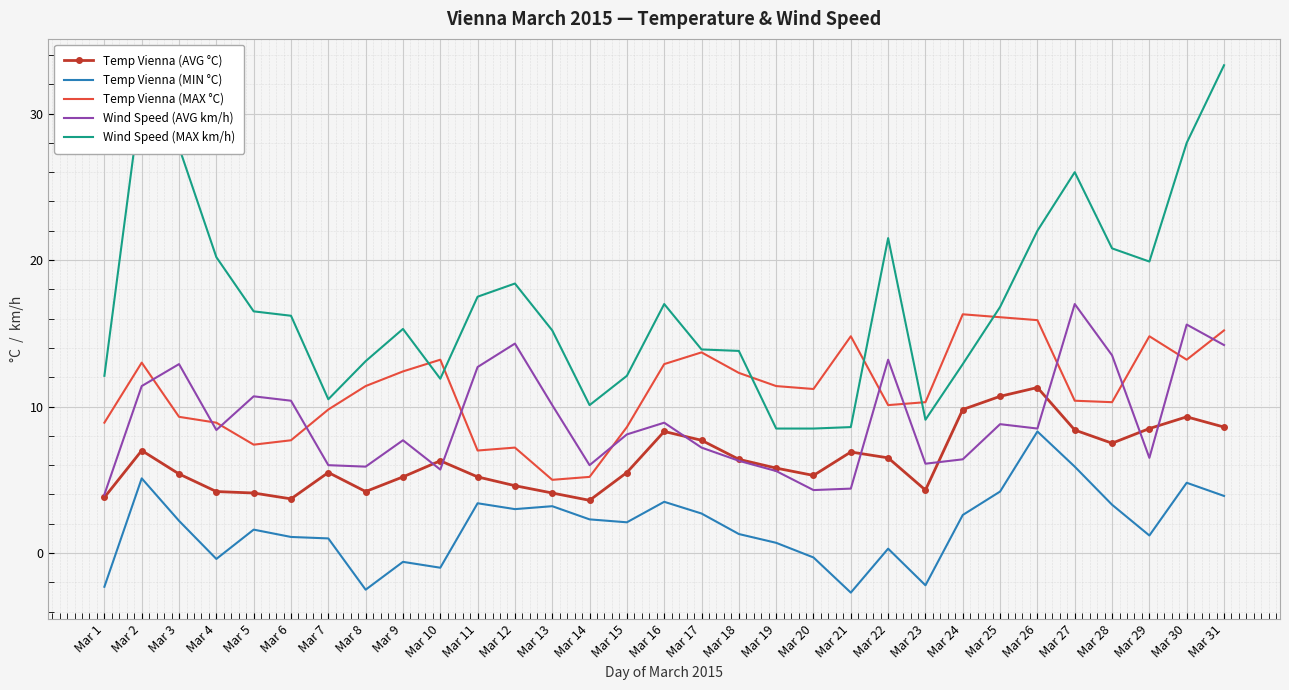

What is the difference between the maximum and second lowest values in the Temp Vienna (MAX °C) series?

11.1